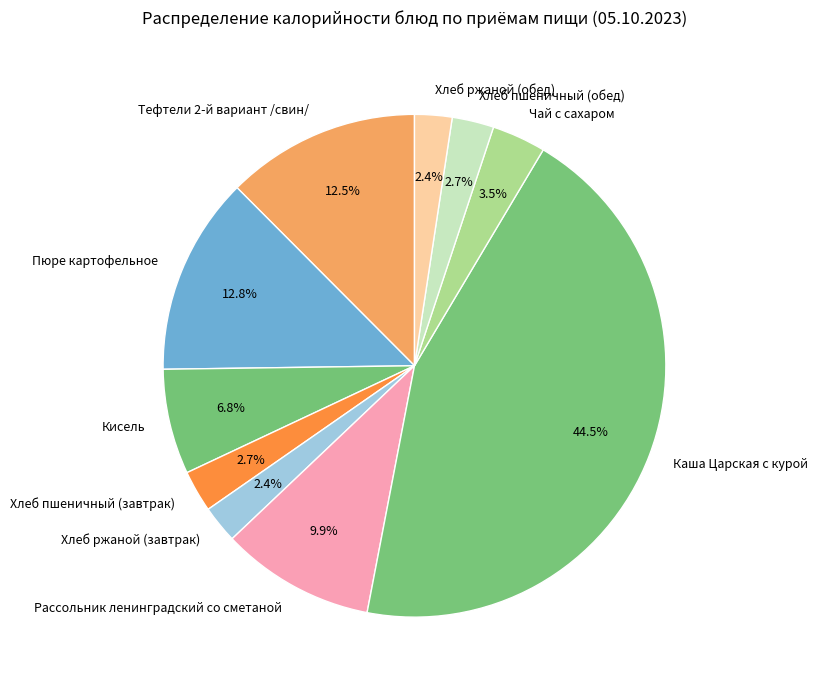

Combined, what portion of the pie is Каша Царская с курой and Хлеб пшеничный (обед)?

47.1%